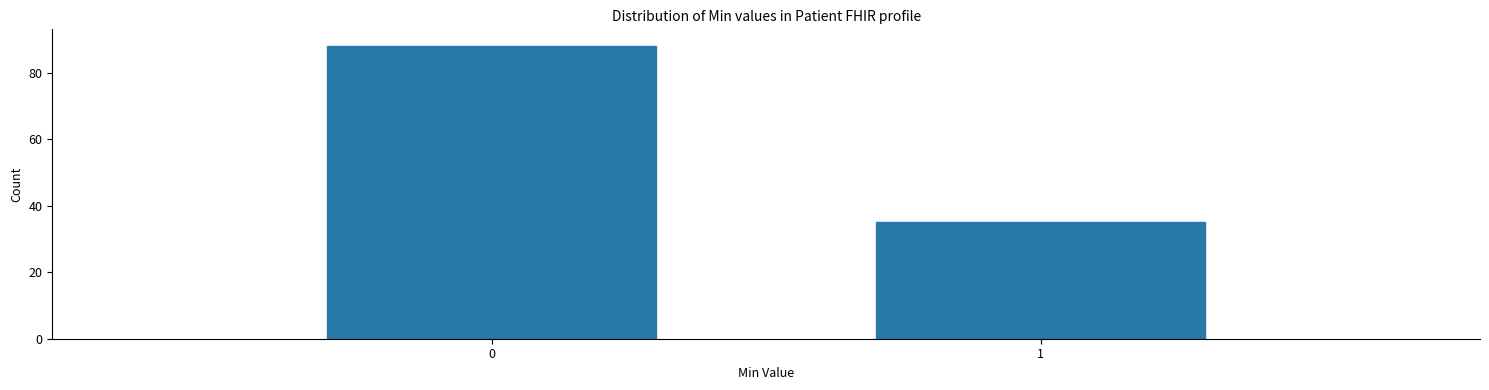

Reading right to left, list all the values displayed in this chart.

35	88